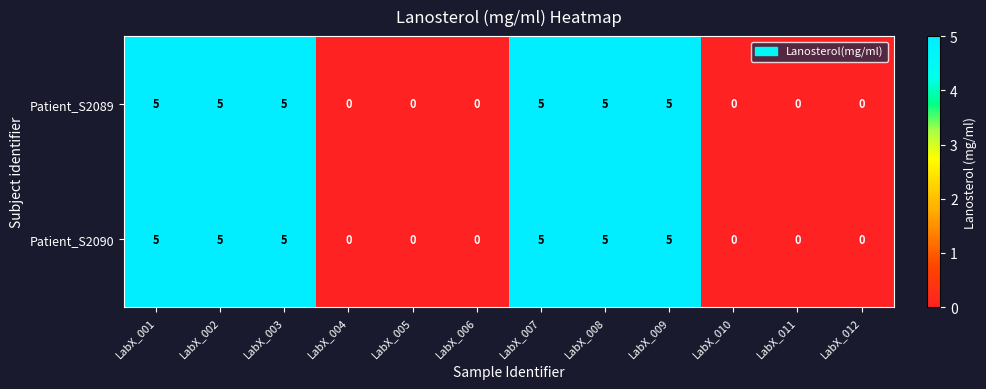

Reading left to right, transcribe all the data shown in this chart.

Patient_S2089: LabX_001=5	LabX_002=5	LabX_003=5	LabX_004=0	LabX_005=0	LabX_006=0	LabX_007=5	LabX_008=5	LabX_009=5	LabX_010=0	LabX_011=0	LabX_012=0
Patient_S2090: LabX_001=5	LabX_002=5	LabX_003=5	LabX_004=0	LabX_005=0	LabX_006=0	LabX_007=5	LabX_008=5	LabX_009=5	LabX_010=0	LabX_011=0	LabX_012=0